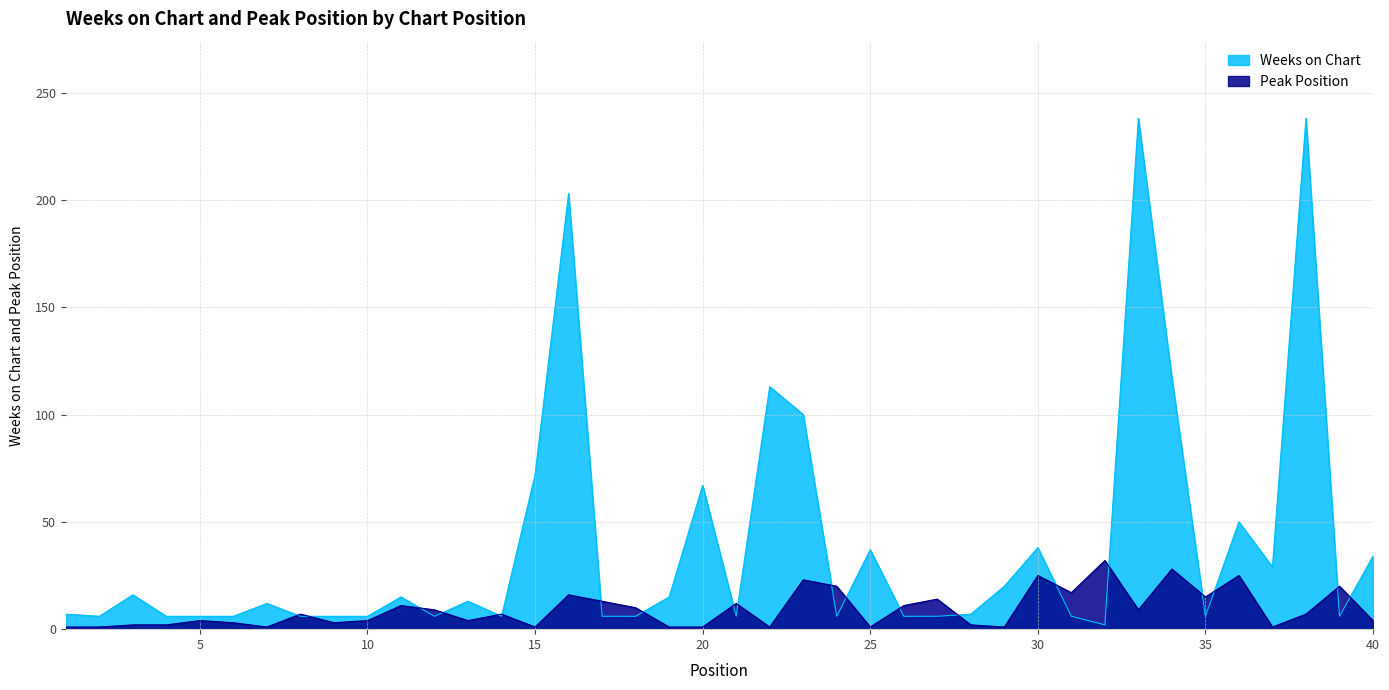

How many values in the Weeks on Chart series exceed 7?

19